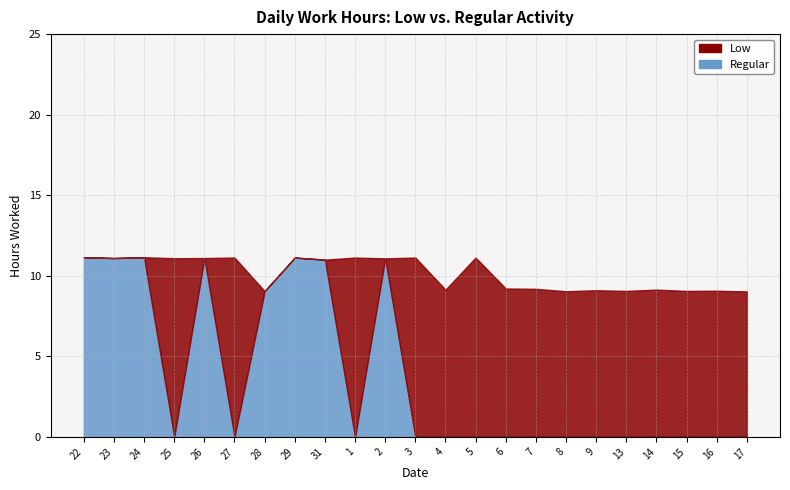

List the series in order of their overall mean, lowest first.

Regular (hours), Low (hours)